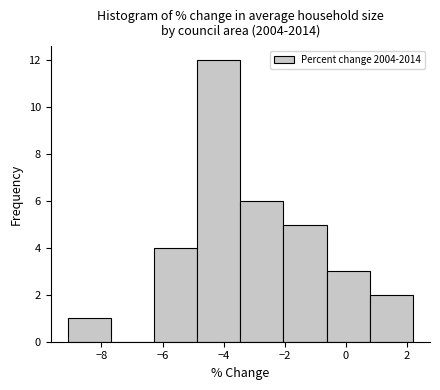

Reading left to right, list every bar in this chart as the range it spans on the x-axis followed by its height. Neither the bar edges nor the heights are printed on the chart, so give them approximately, as read against the axes.

-9.0 to -7.6: 1
-7.6 to -6.2: 0
-6.2 to -4.8: 4
-4.8 to -3.4: 12
-3.4 to -2.0: 6
-2.0 to -0.6: 5
-0.6 to 0.8: 3
0.8 to 2.2: 2